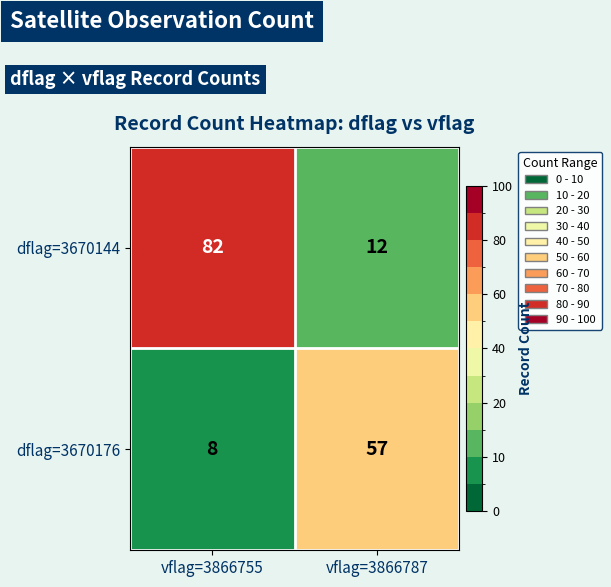

What is the sum of the dflag=3670144 values at vflag=3866787 and vflag=3866755?

94